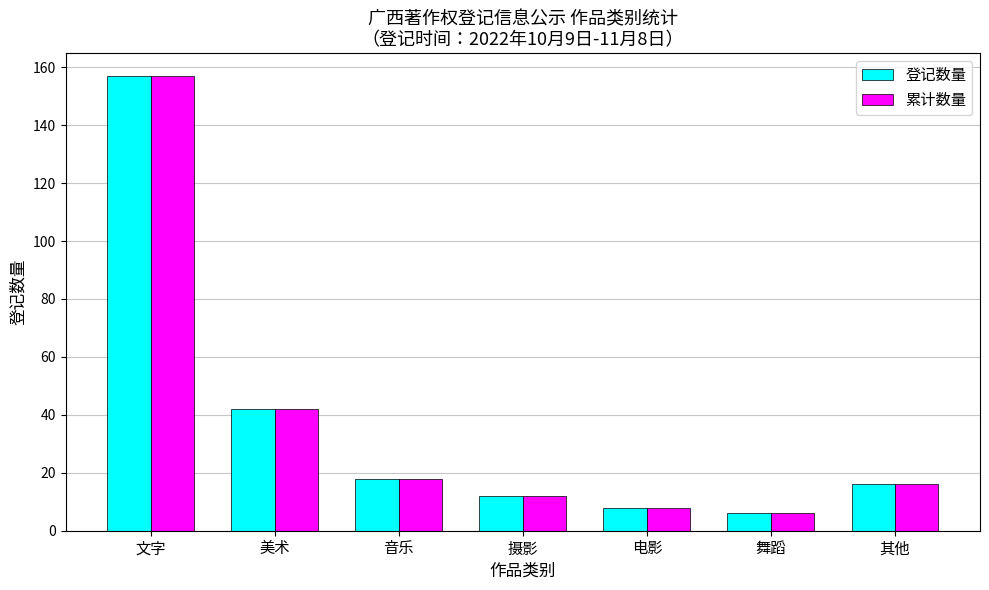

Does the chart contain stacked bars?

No